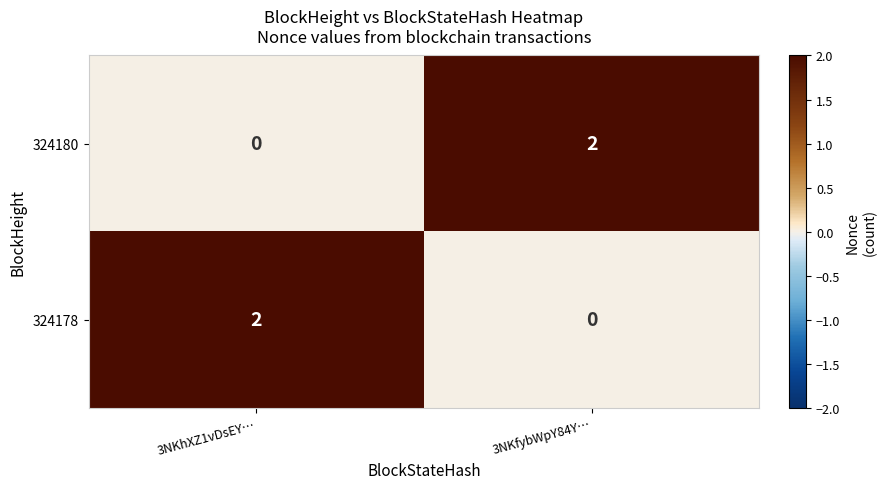

Where is 324180 nearest to the value 1?

3NKhXZ1vDsEY…